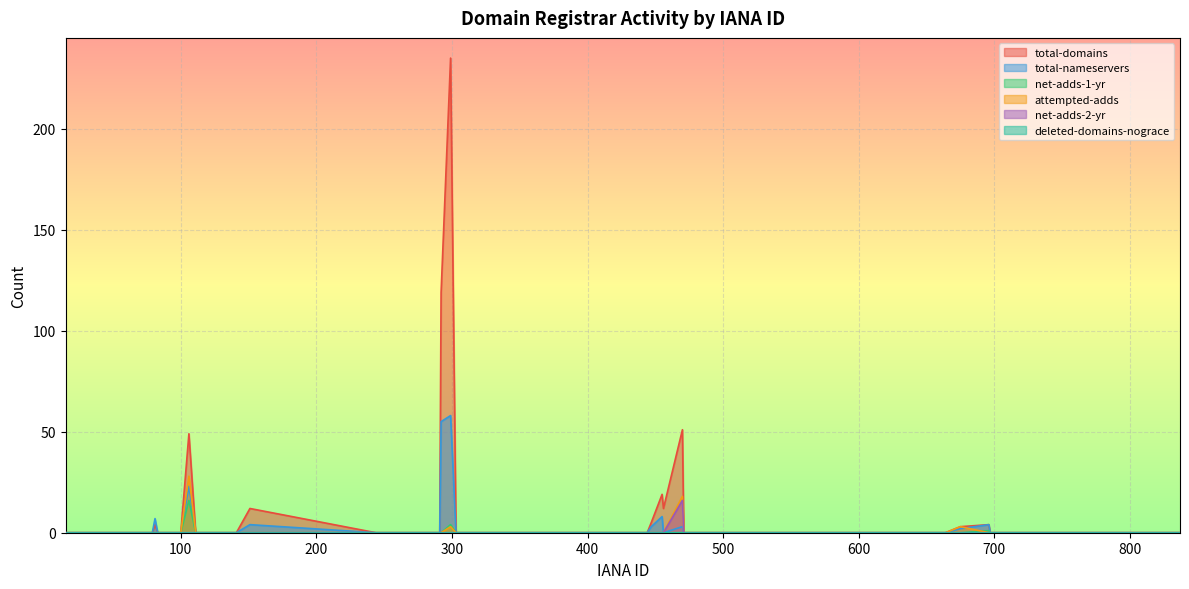

Which series has the widest spread of values?

total-domains